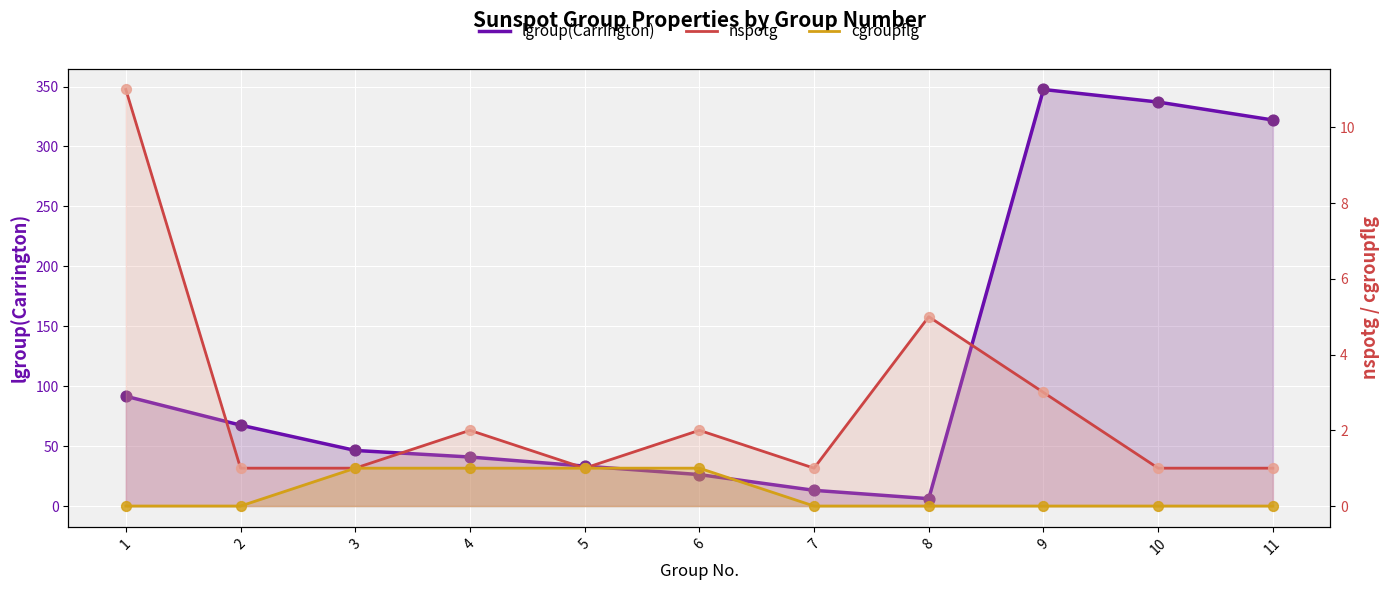

What is the total value across all series at 3?

48.4